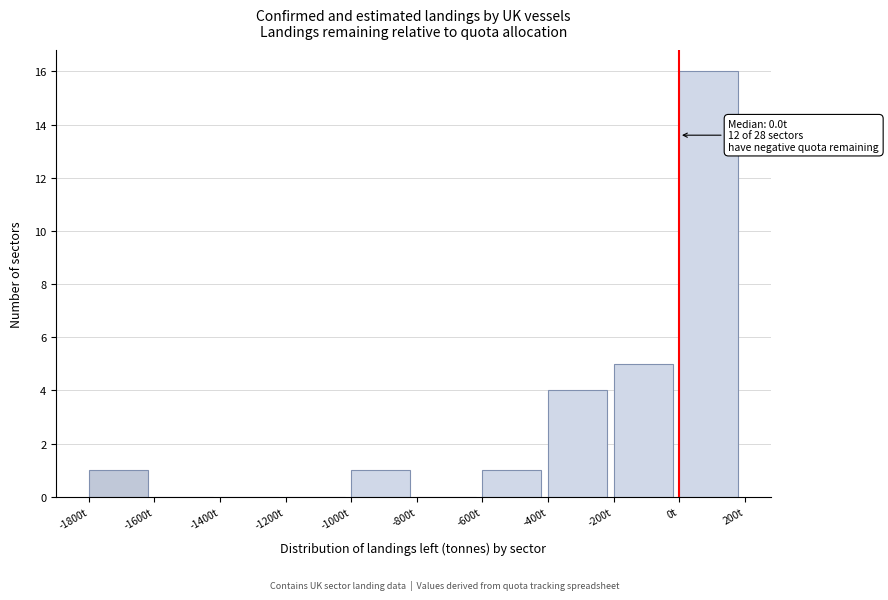

Which range on the x-axis has the tallest bar?

0 to 200